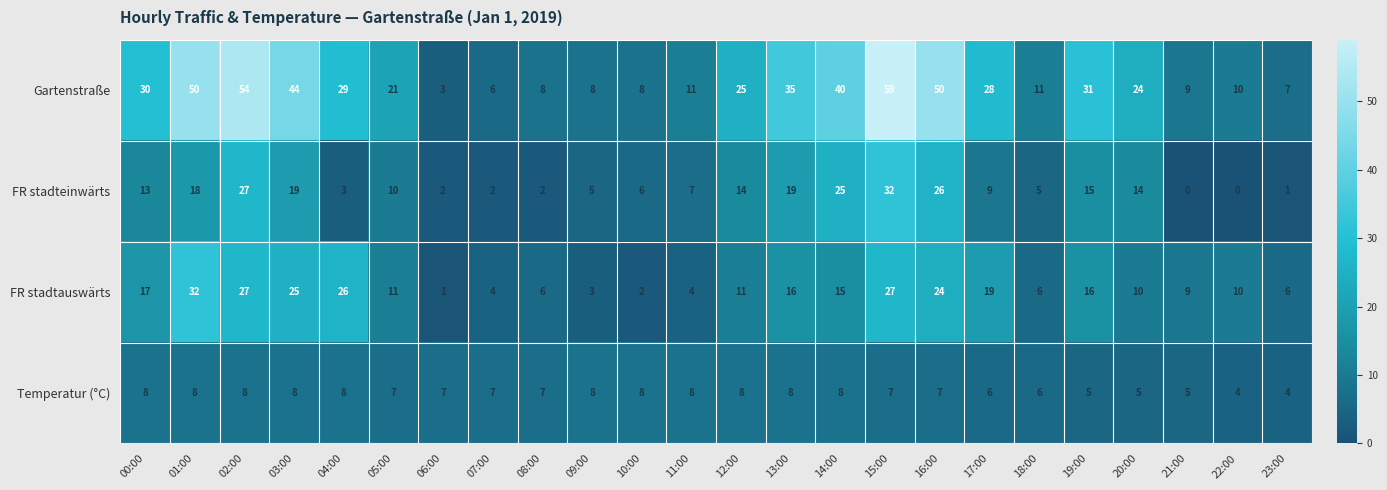

What is the maximum value for Temperatur (°C)?

8